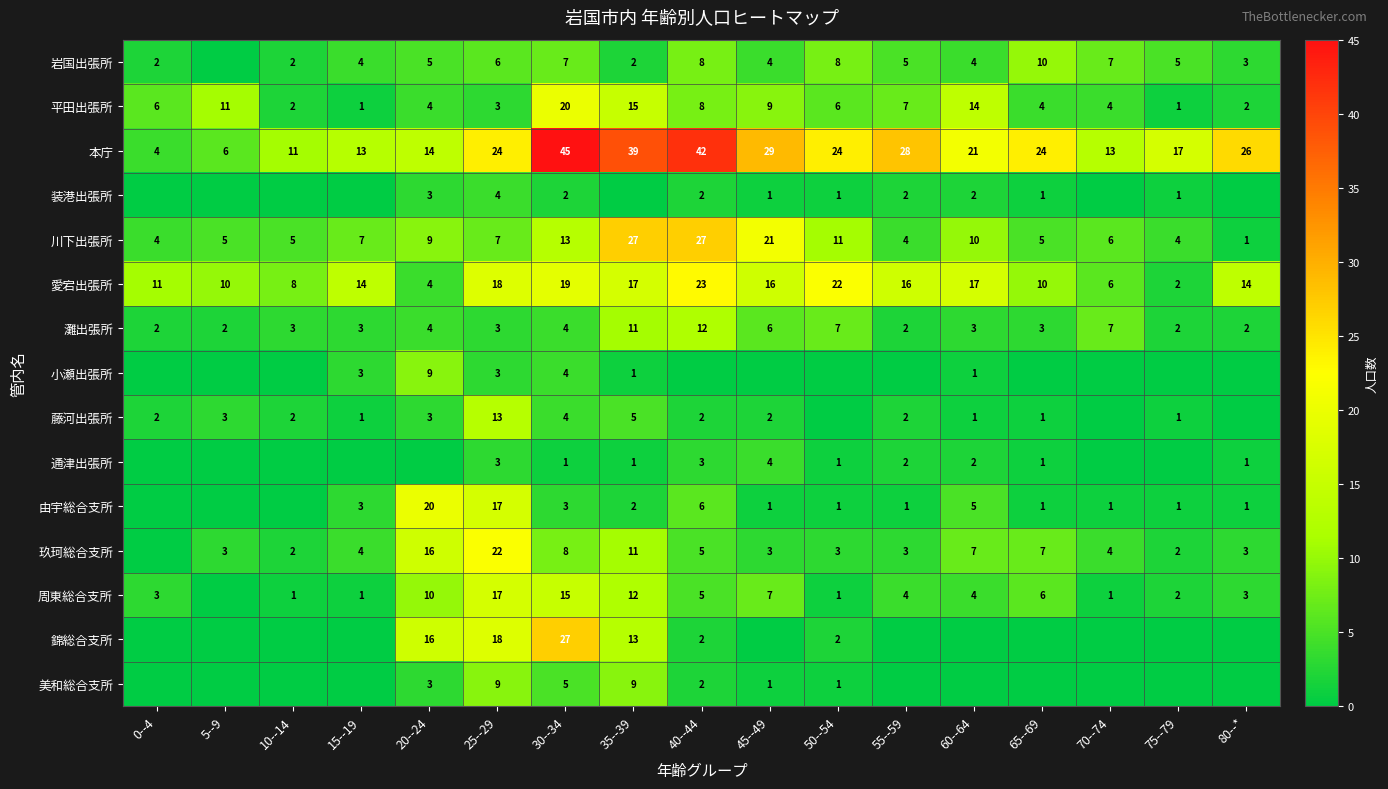

Count the number of categories in the chart.

17